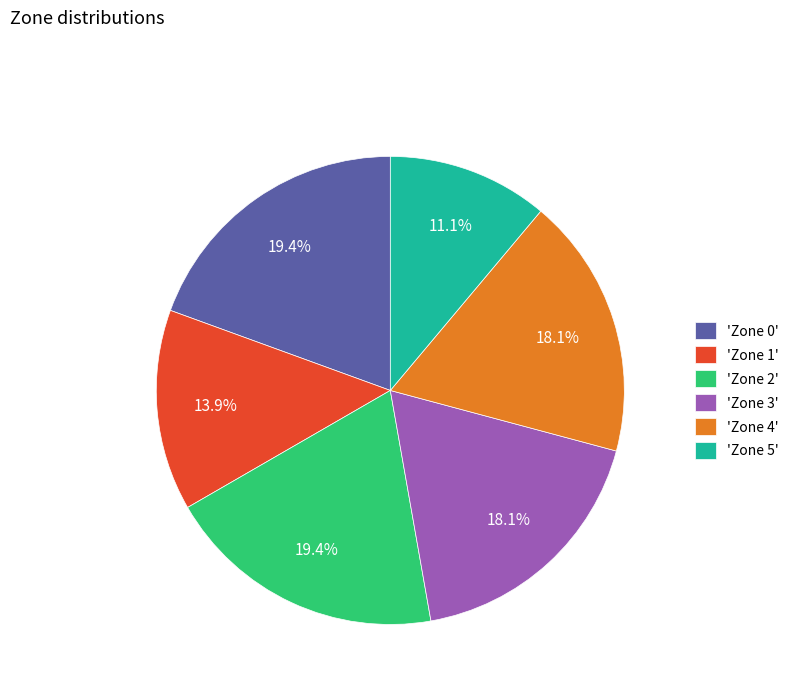

Does 'Zone 5' account for over 50% of the chart?

No